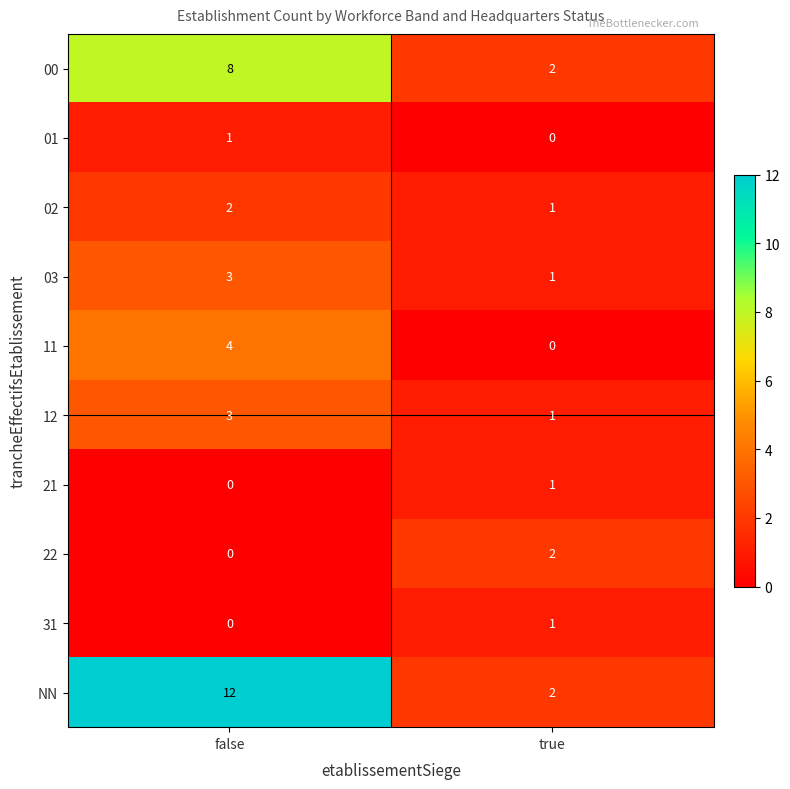

Reading left to right, extract all data points from this chart.

00: false=8	true=2
01: false=1	true=0
02: false=2	true=1
03: false=3	true=1
11: false=4	true=0
12: false=3	true=1
21: false=0	true=1
22: false=0	true=2
31: false=0	true=1
NN: false=12	true=2